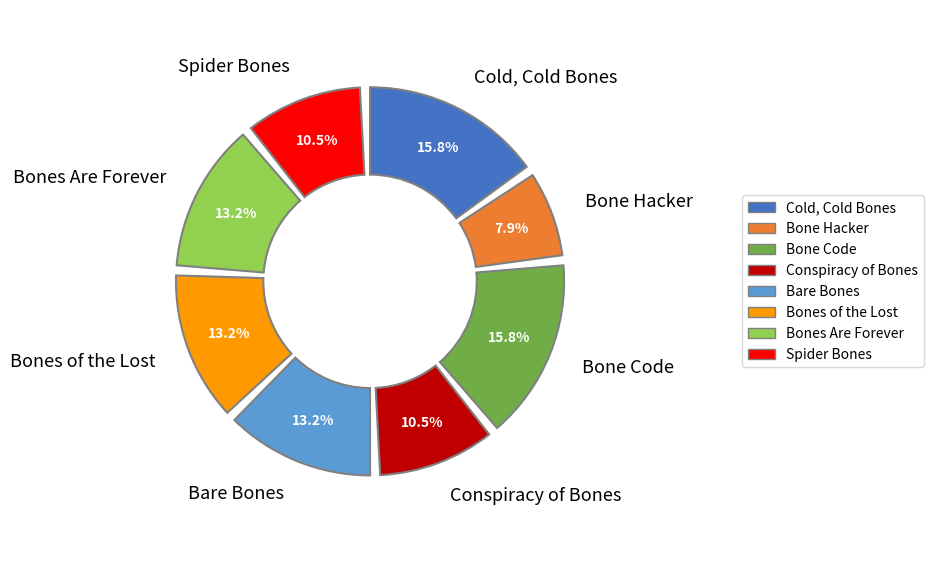

To the nearest percent, what is the difference between the largest and smallest slice percentages?

8%